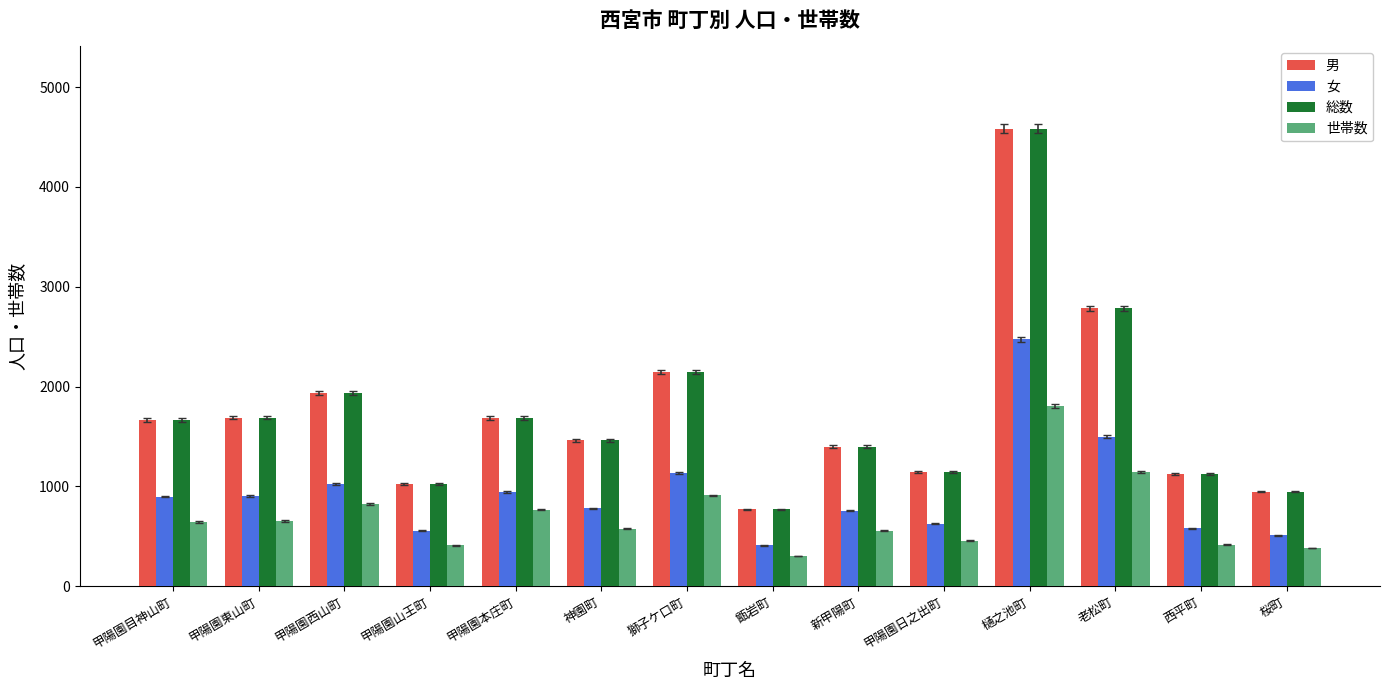

What is the difference between the 総数 values at 甲陽園日之出町 and 桜町?

192